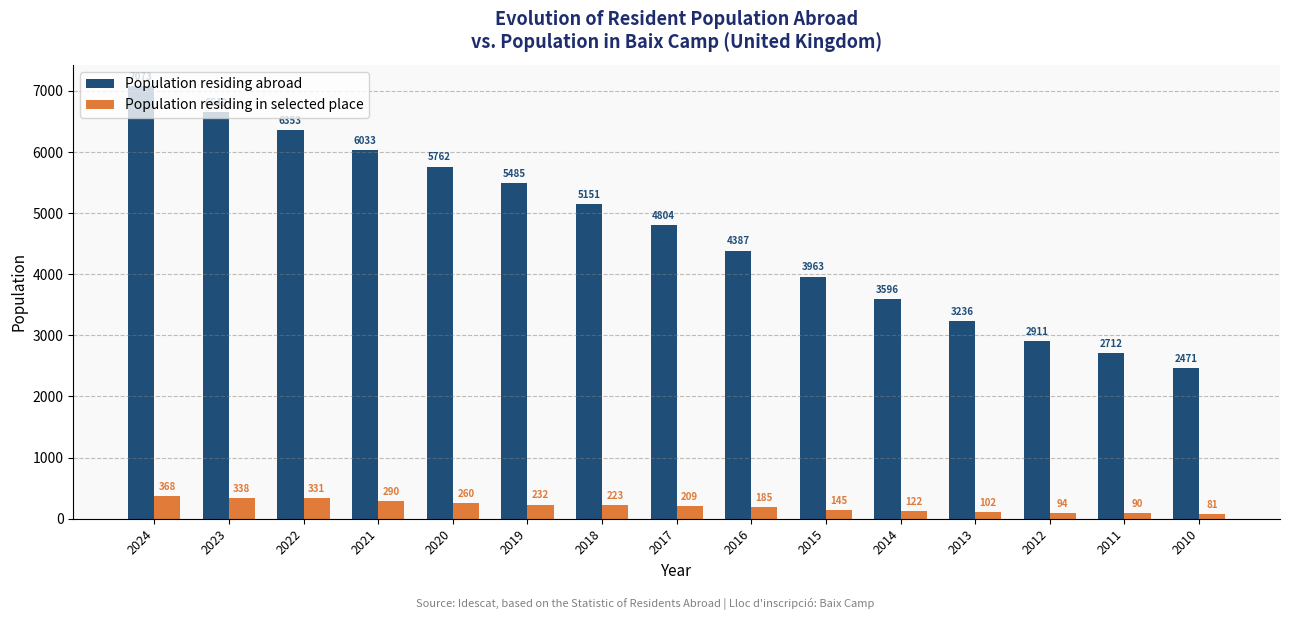

Reading left to right, transcribe all the data shown in this chart.

Population residing abroad: 7073	6649	6353	6033	5762	5485	5151	4804	4387	3963	3596	3236	2911	2712	2471
Population residing in selected place: 368	338	331	290	260	232	223	209	185	145	122	102	94	90	81